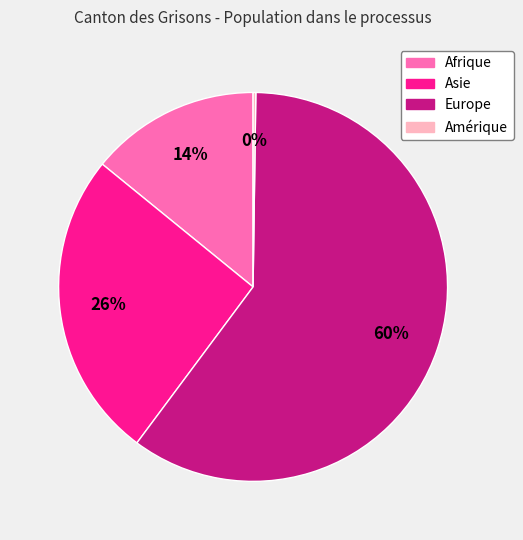

To the nearest percent, what is the average slice percentage?

25%